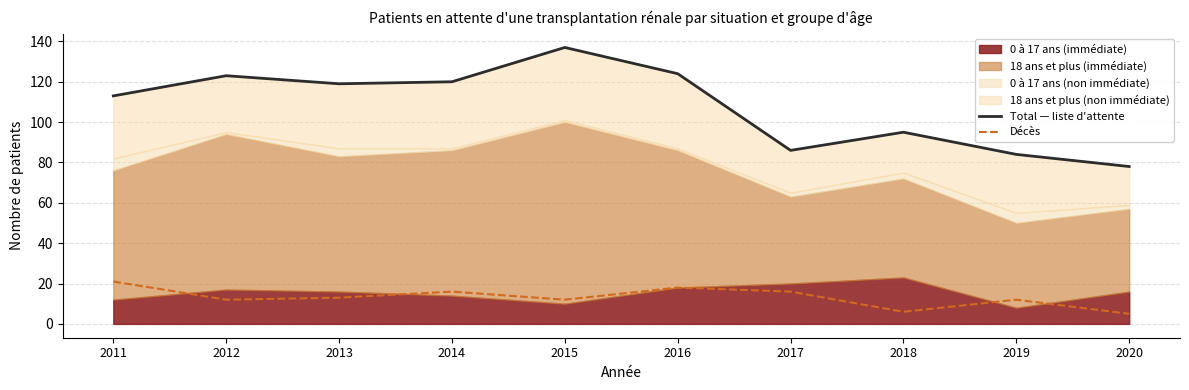

What is the sum of the Total — liste d'attente values at 2015 and 2011?

250